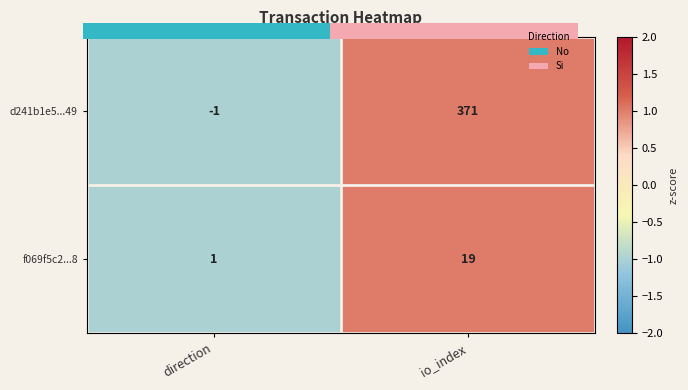

At which category is the sum across all series the highest?

io_index